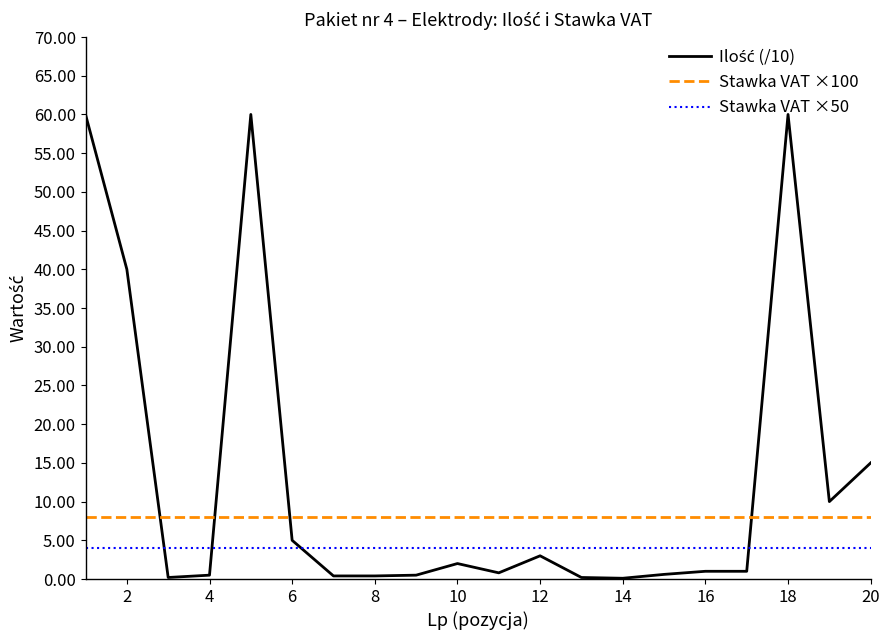

What is the greatest value displayed?

60.0